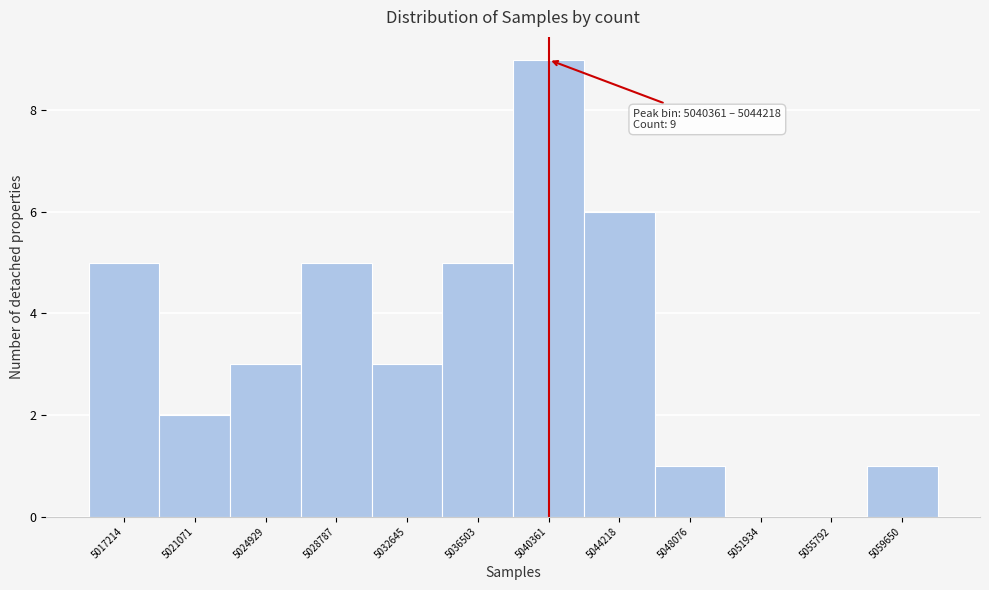

Reading right to left, what are all the values shown in this chart?

5059650=1	5055792=0	5051934=0	5048076=1	5044218=6	5040361=9	5036503=5	5032645=3	5028787=5	5024929=3	5021071=2	5017214=5